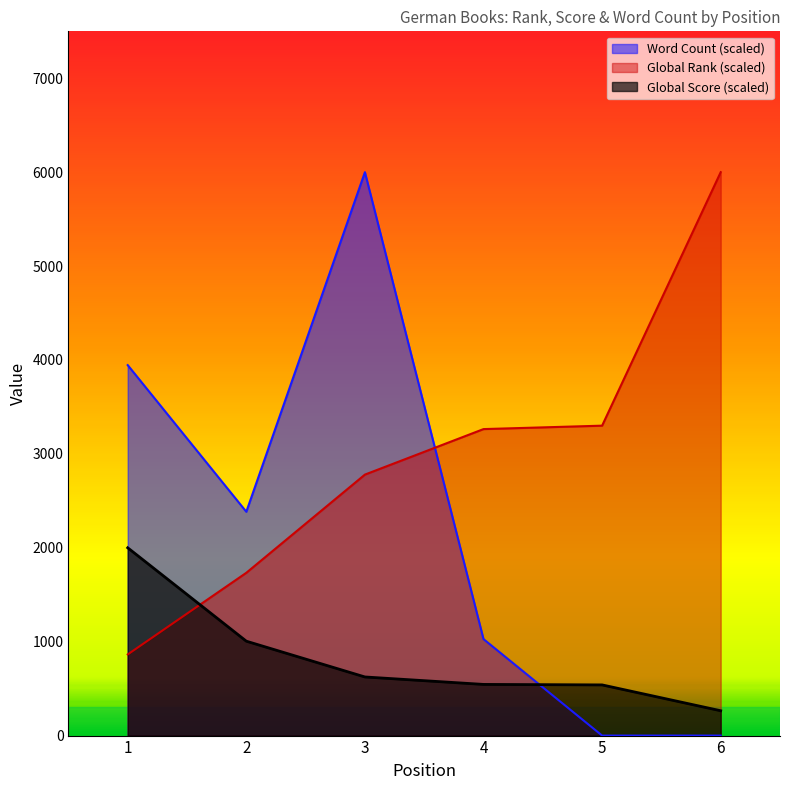

Is it true that Word Count equals 1252.9 at 3?

False